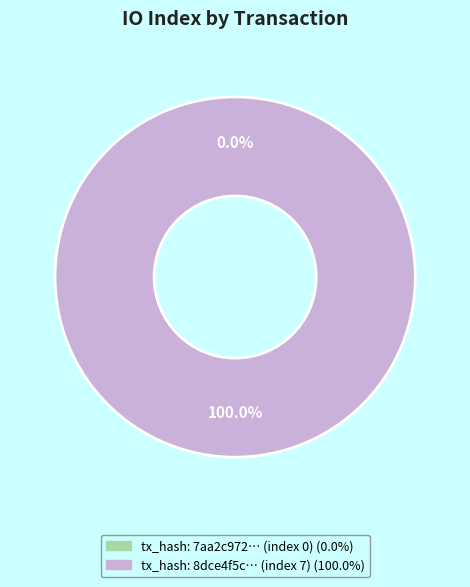

How many slices are in this pie chart?

2